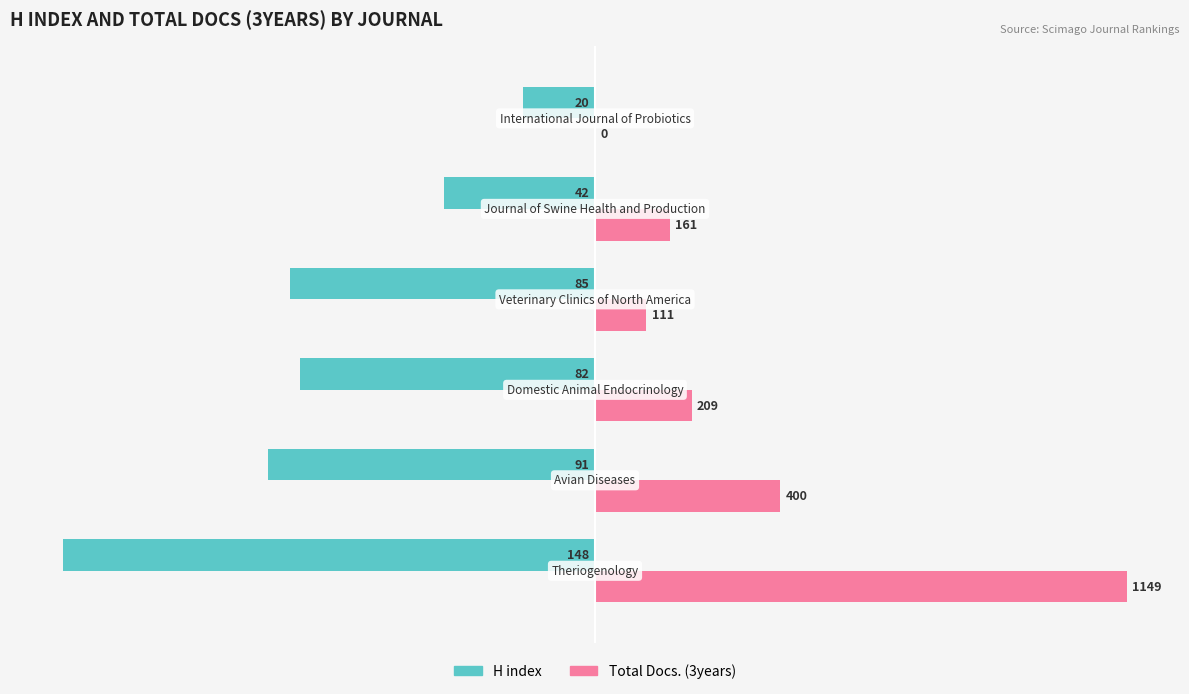

What are all the series names shown in the legend?

H index, Total Docs. (3years)